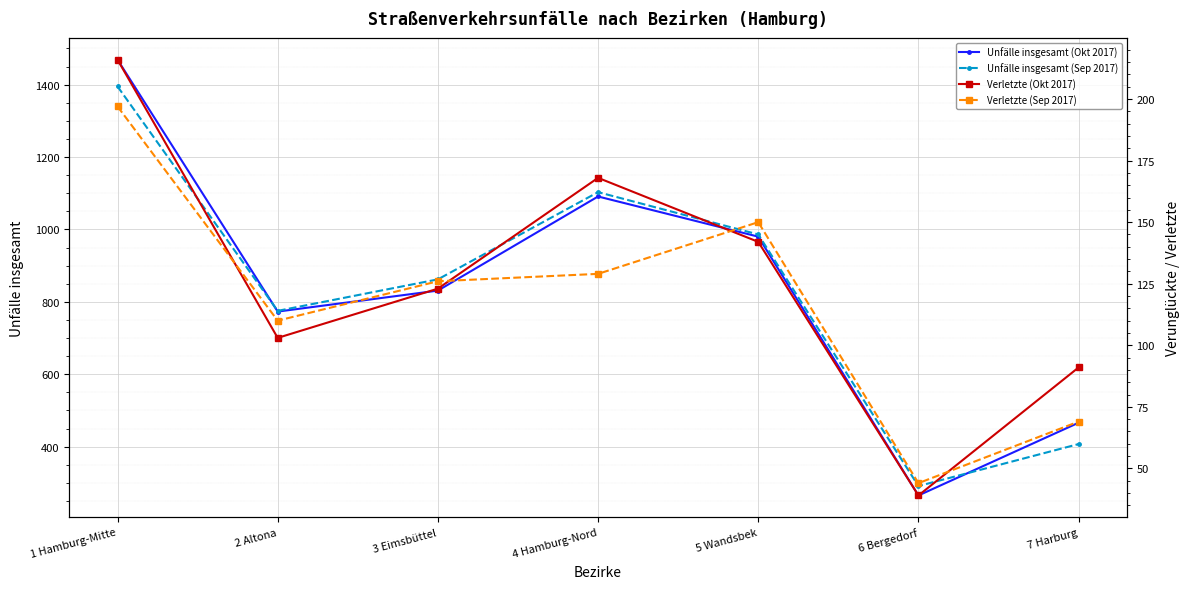

At which label does Unfälle insgesamt (Sep 2017) first exceed 862?

1 Hamburg-Mitte